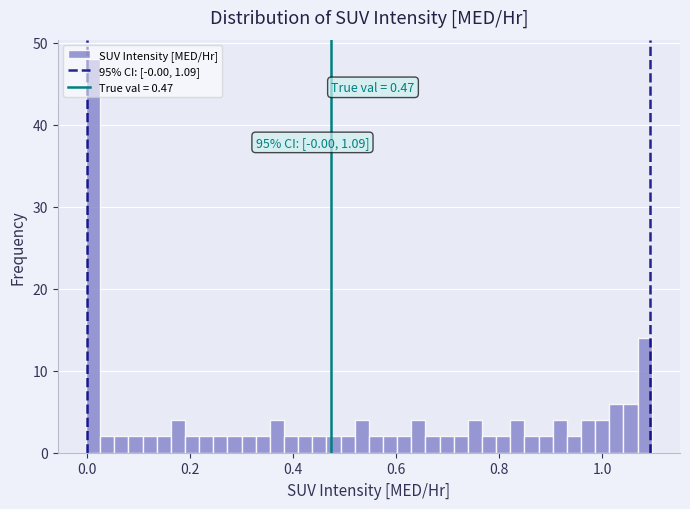

Around what value on the x-axis is the tallest bar? Give the approximate position of its centre, as read against the axis.

0.02